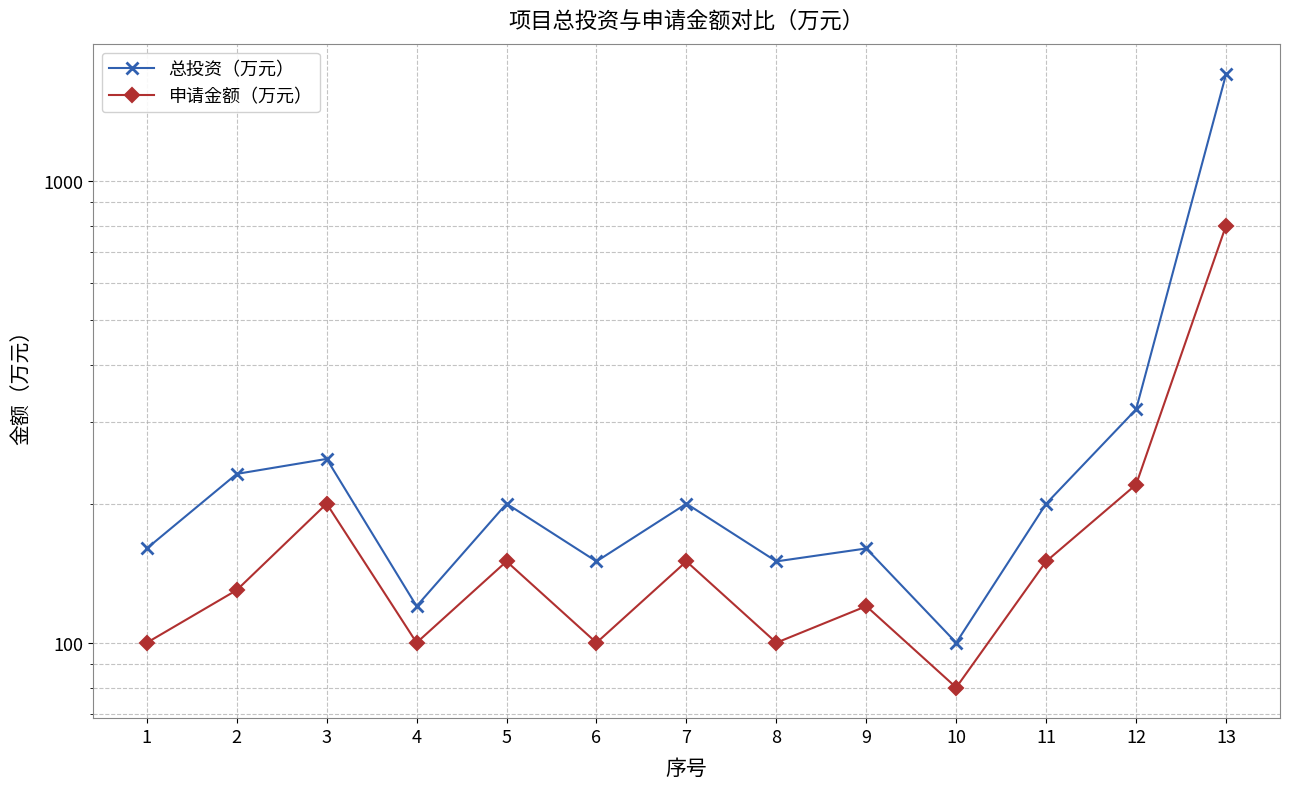

True or false: 申请金额（万元） and 总投资（万元） intersect in this chart.

False